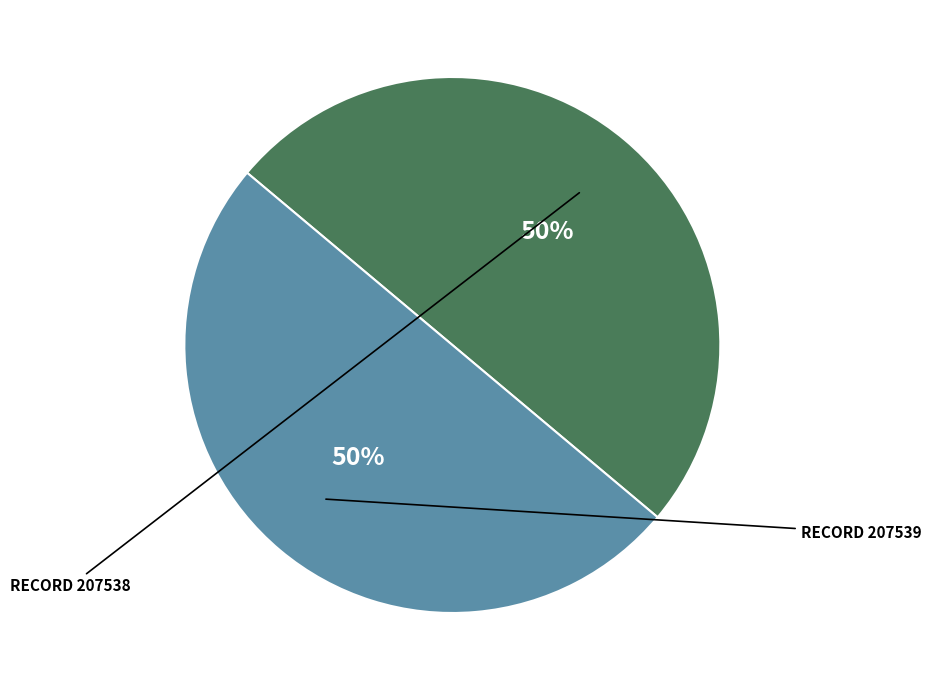

To the nearest percent, what is the average slice percentage?

50%